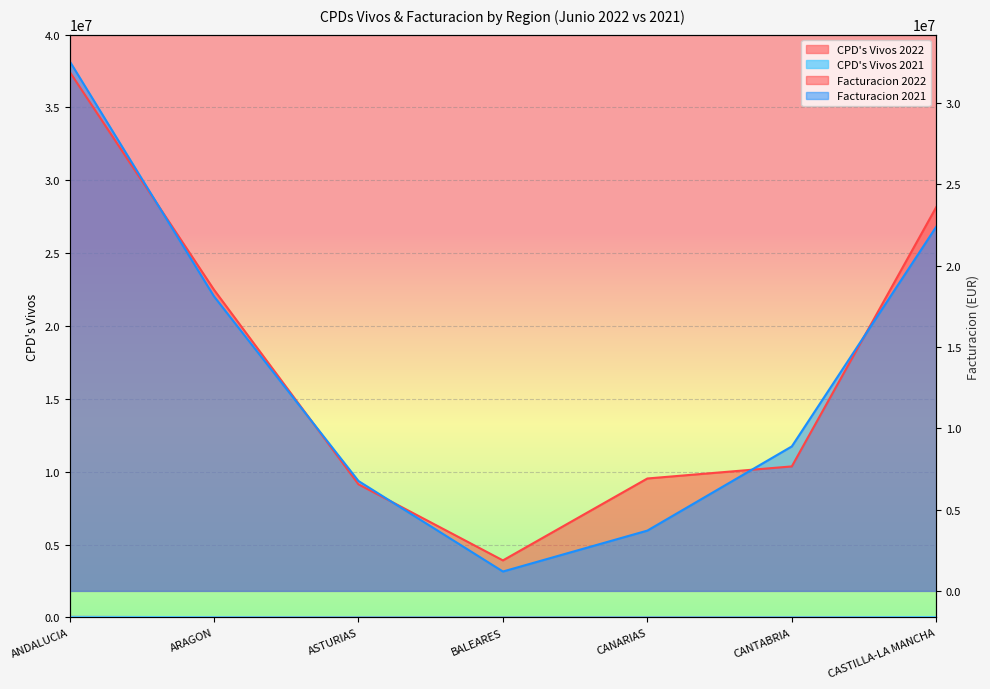

Which series has the largest total across all categories?

Facturacion 2022